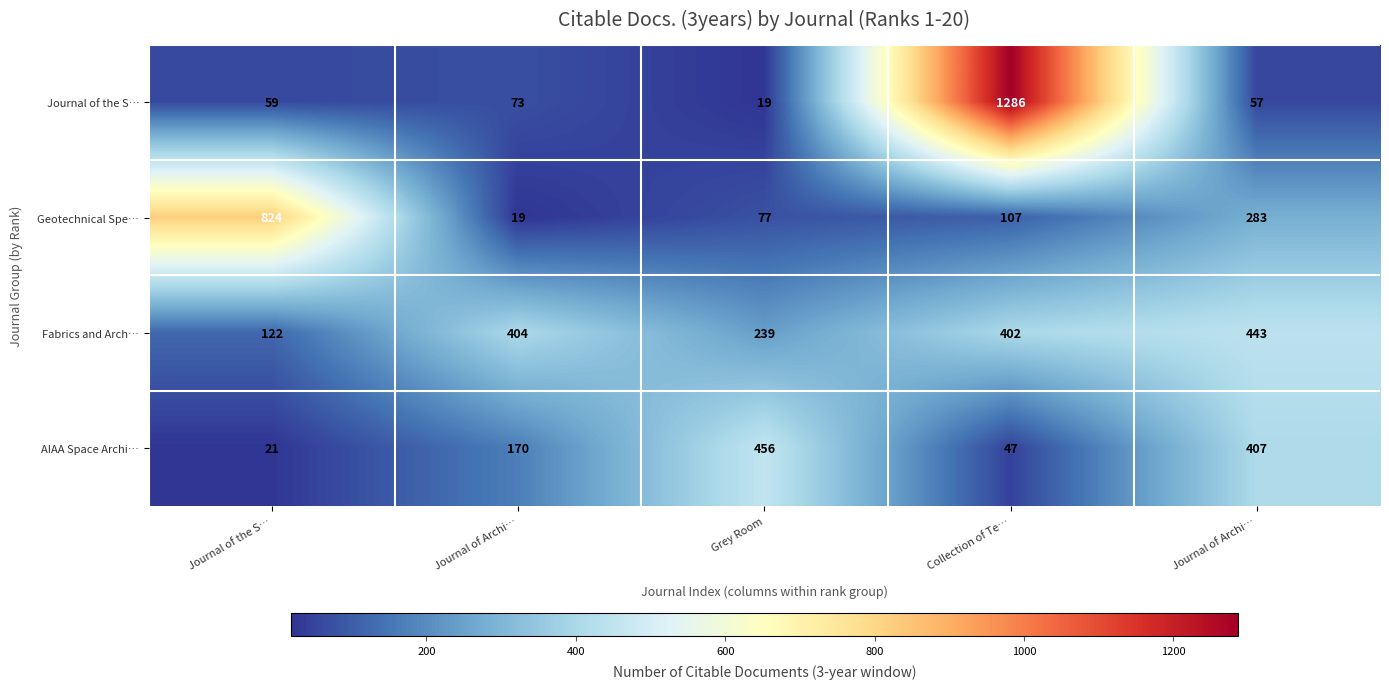

Count the number of categories in the chart.

5